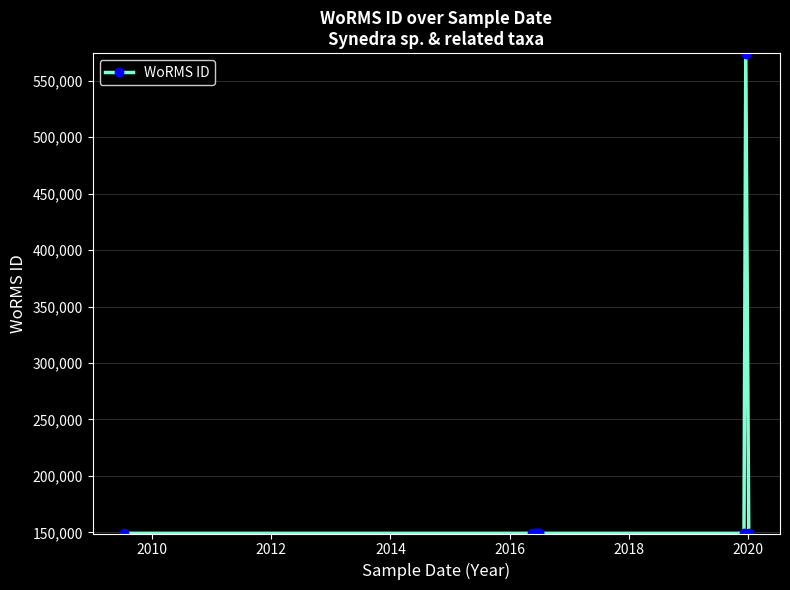

How many interior local peaks (higher than both neighbors) does the data have?

1